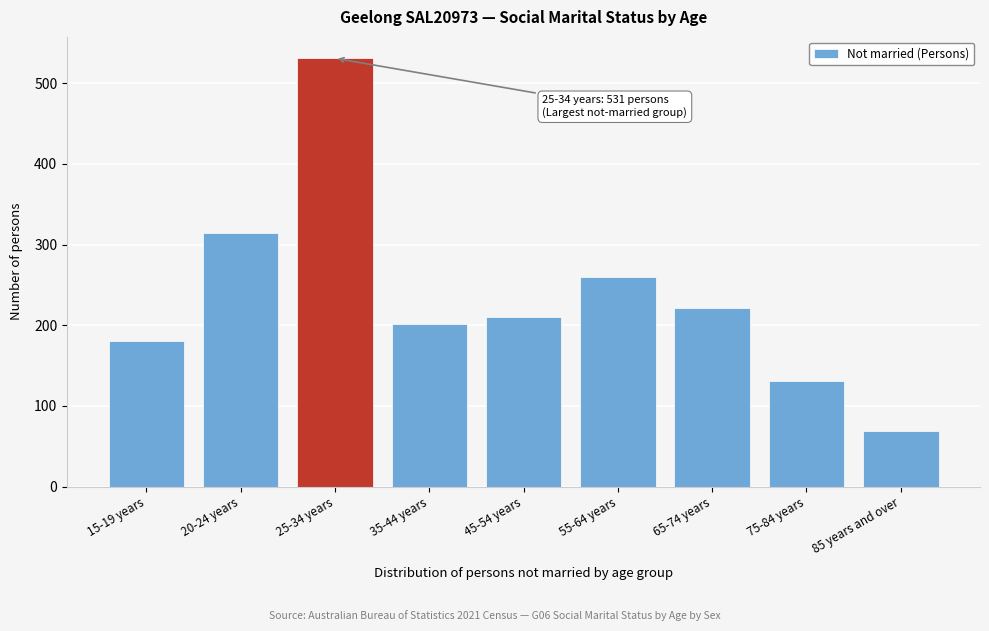

Reading left to right, extract all data points from this chart.

181	314	531	202	210	260	221	131	69